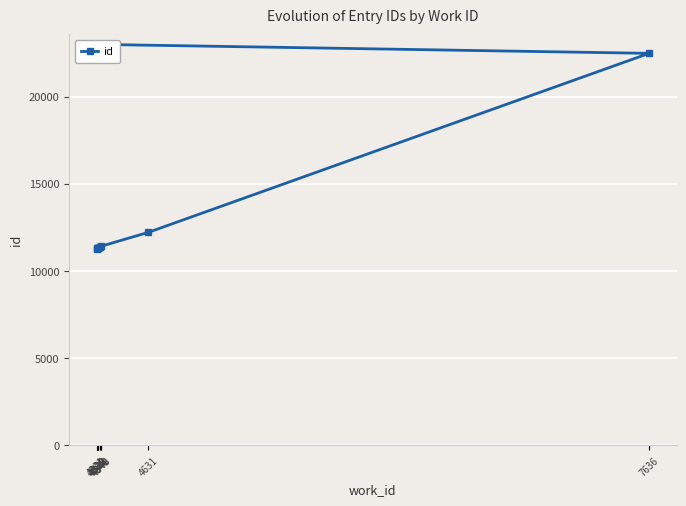

Which has a higher value, 4329 or 7636?

7636